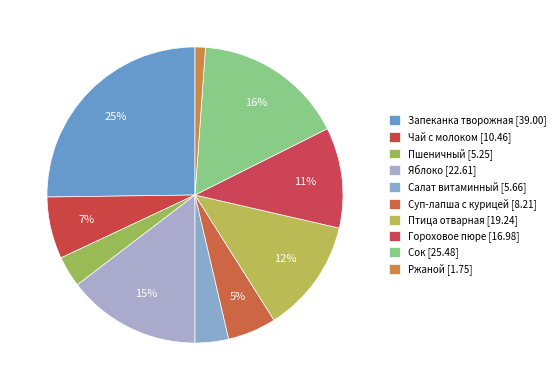

To the nearest percent, what is the difference between the largest and smallest slice percentages?

24%